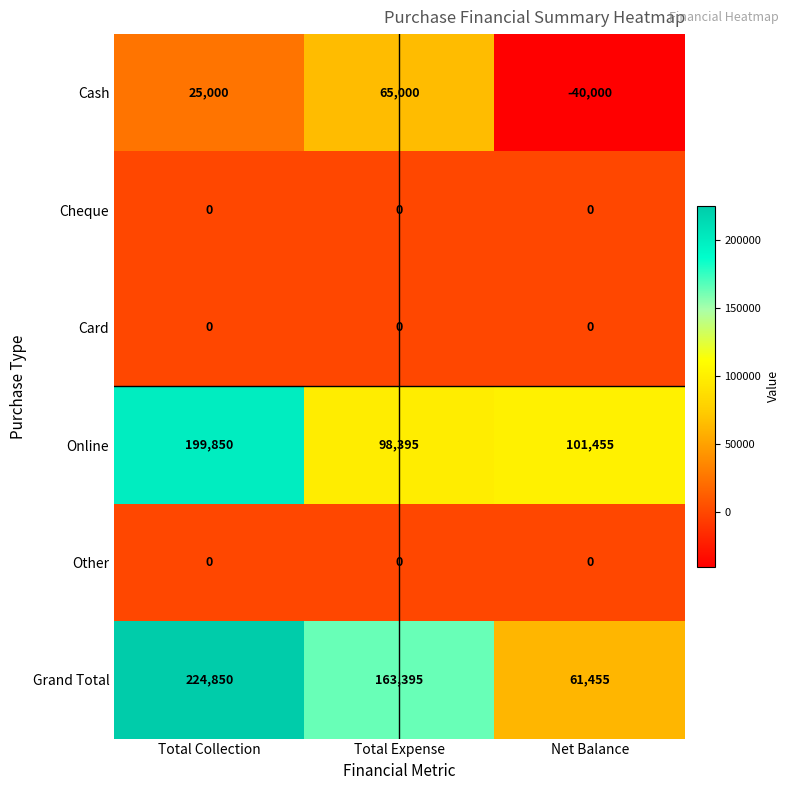

Where is Grand Total nearest to the value 143152?

Total Expense